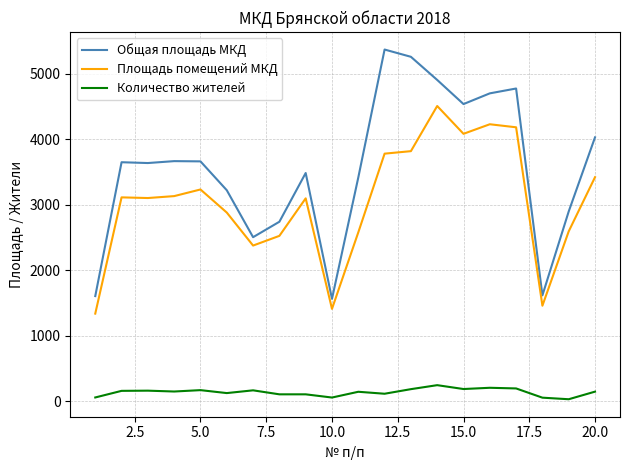

Rank the series by their maximum value, from highest to lowest.

Общая площадь МКД, Площадь помещений МКД, Количество жителей